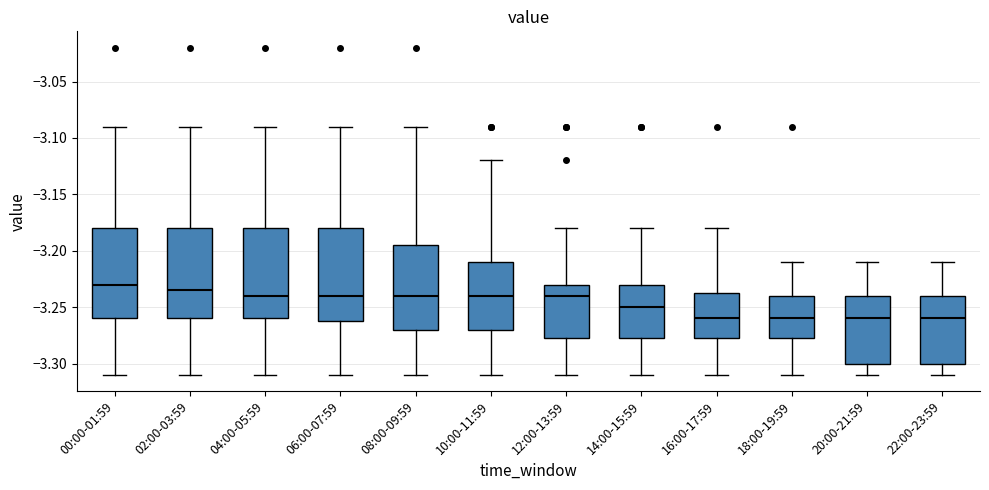

Reading left to right, transcribe this box plot: for each box, give where its median line is, the range the box spans, and where its two whiskers end, as read against the y-axis. The values are not printed on the chart, so give them approximately, as read against the axis.

00:00-01:59: median -3.230, box -3.260 to -3.180, whiskers -3.310 to -3.090
02:00-03:59: median -3.235, box -3.260 to -3.180, whiskers -3.310 to -3.090
04:00-05:59: median -3.240, box -3.260 to -3.180, whiskers -3.310 to -3.090
06:00-07:59: median -3.240, box -3.260 to -3.180, whiskers -3.310 to -3.090
08:00-09:59: median -3.240, box -3.270 to -3.195, whiskers -3.310 to -3.090
10:00-11:59: median -3.240, box -3.270 to -3.210, whiskers -3.310 to -3.120
12:00-13:59: median -3.240, box -3.275 to -3.230, whiskers -3.310 to -3.180
14:00-15:59: median -3.250, box -3.275 to -3.230, whiskers -3.310 to -3.180
16:00-17:59: median -3.260, box -3.275 to -3.235, whiskers -3.310 to -3.180
18:00-19:59: median -3.260, box -3.275 to -3.240, whiskers -3.310 to -3.210
20:00-21:59: median -3.260, box -3.300 to -3.240, whiskers -3.310 to -3.210
22:00-23:59: median -3.260, box -3.300 to -3.240, whiskers -3.310 to -3.210